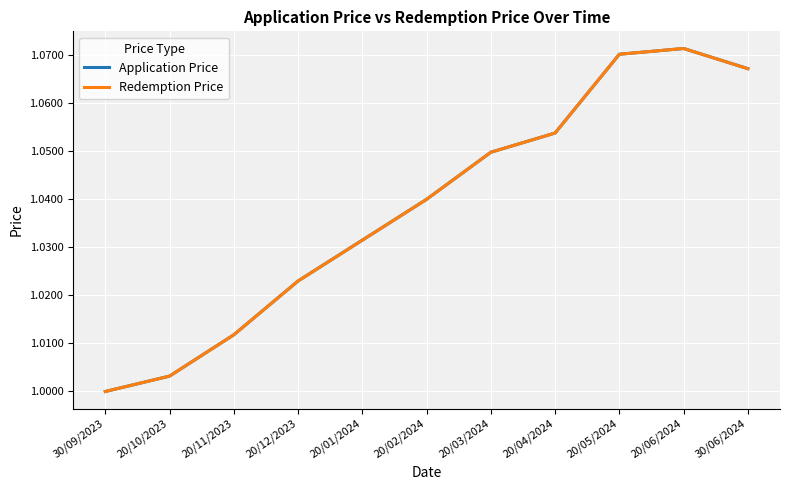

How many interior local peaks does the Application Price series have?

1